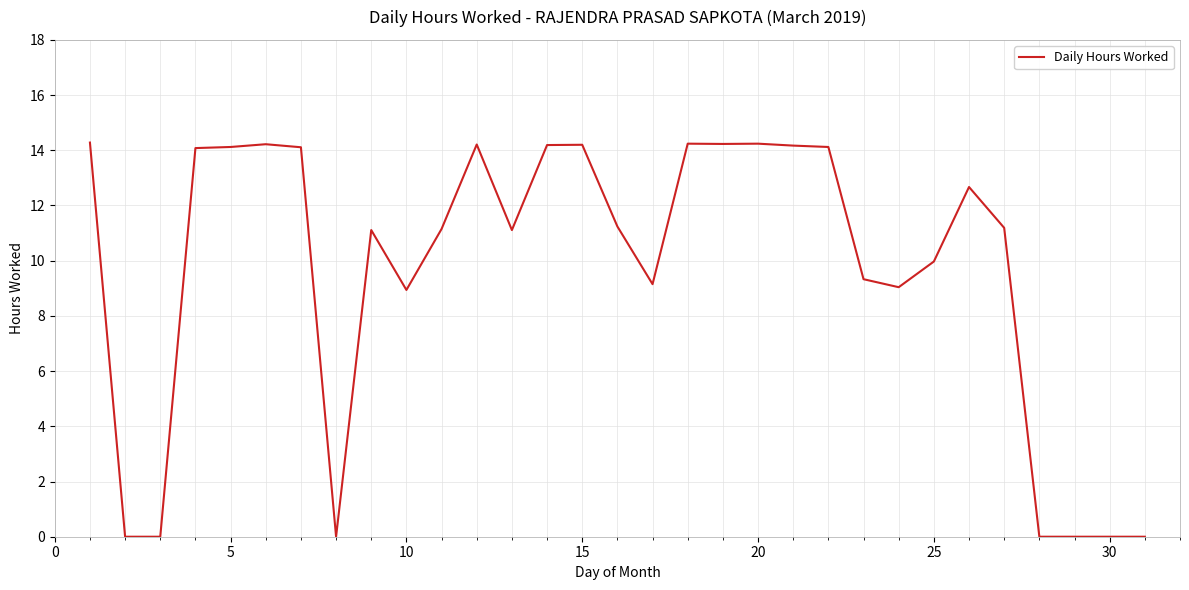

What is the greatest value displayed?

14.3